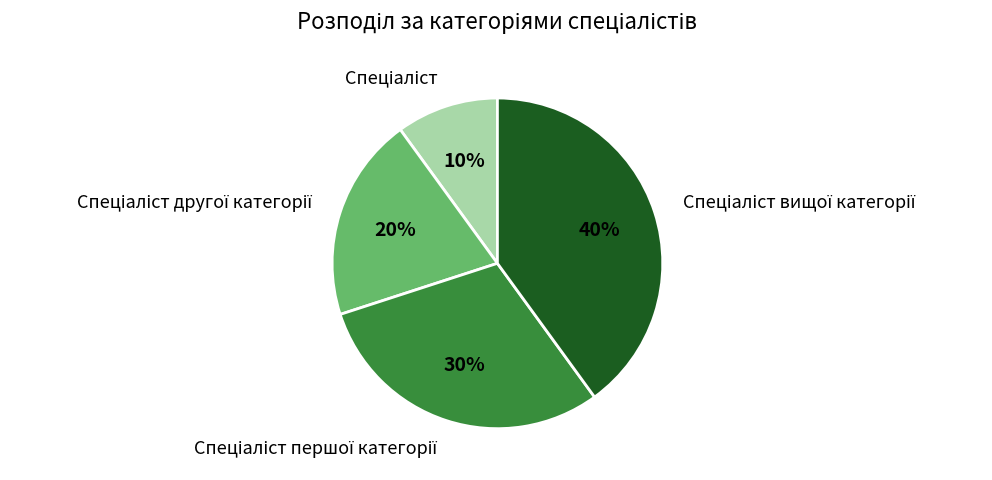

To the nearest percent, what is the difference between the largest and smallest slice percentages?

30%